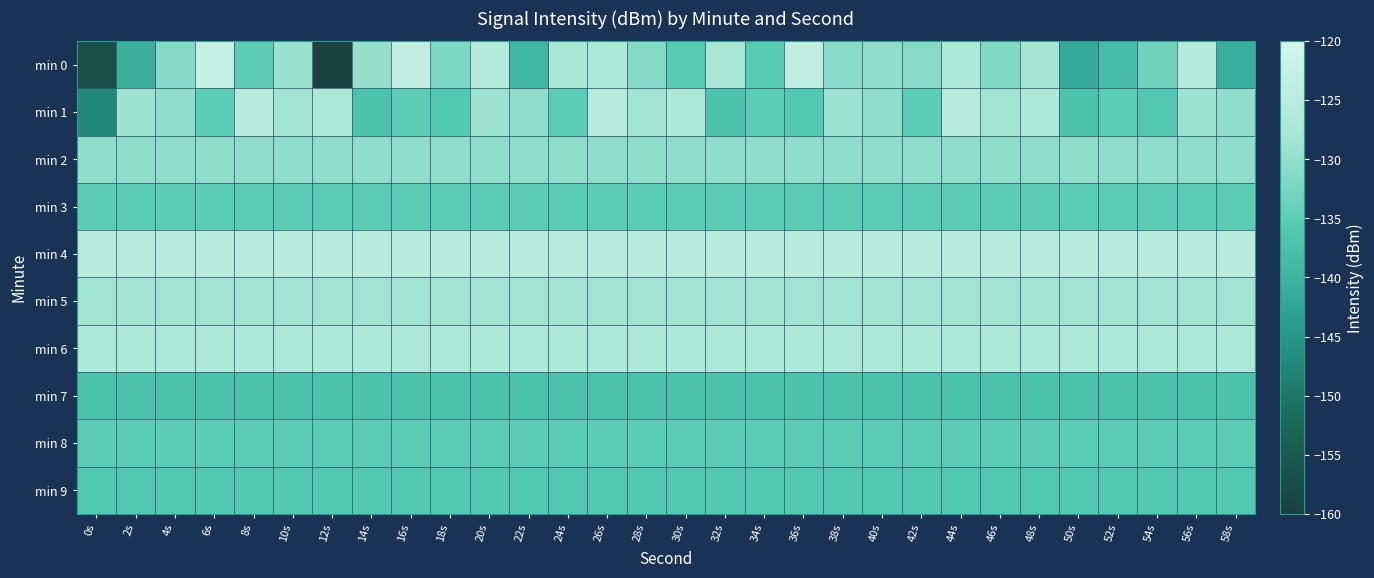

Which series has the largest total across all categories?

min 4